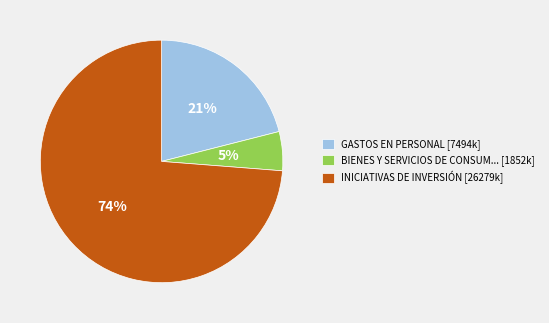

How many slices are in this pie chart?

3